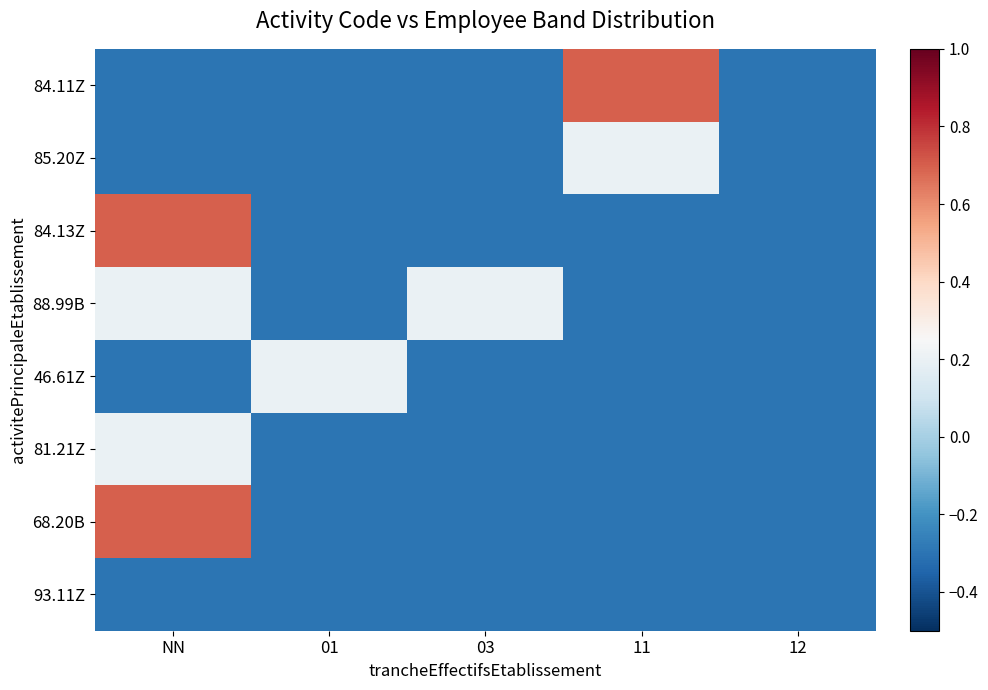

Which has a higher value, NN or 11?

11